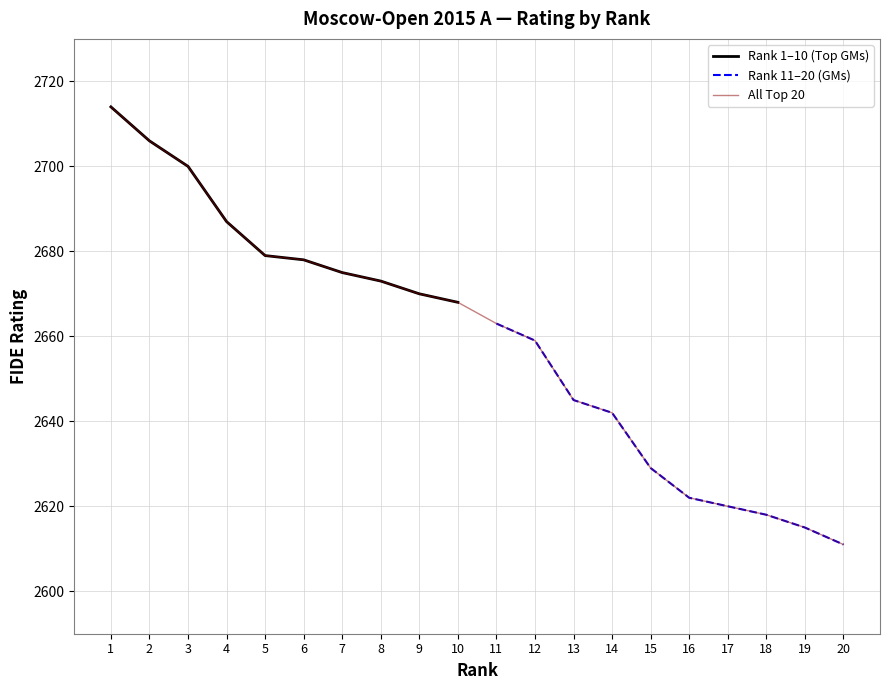

What is the value of the 6th point from the left?

2678